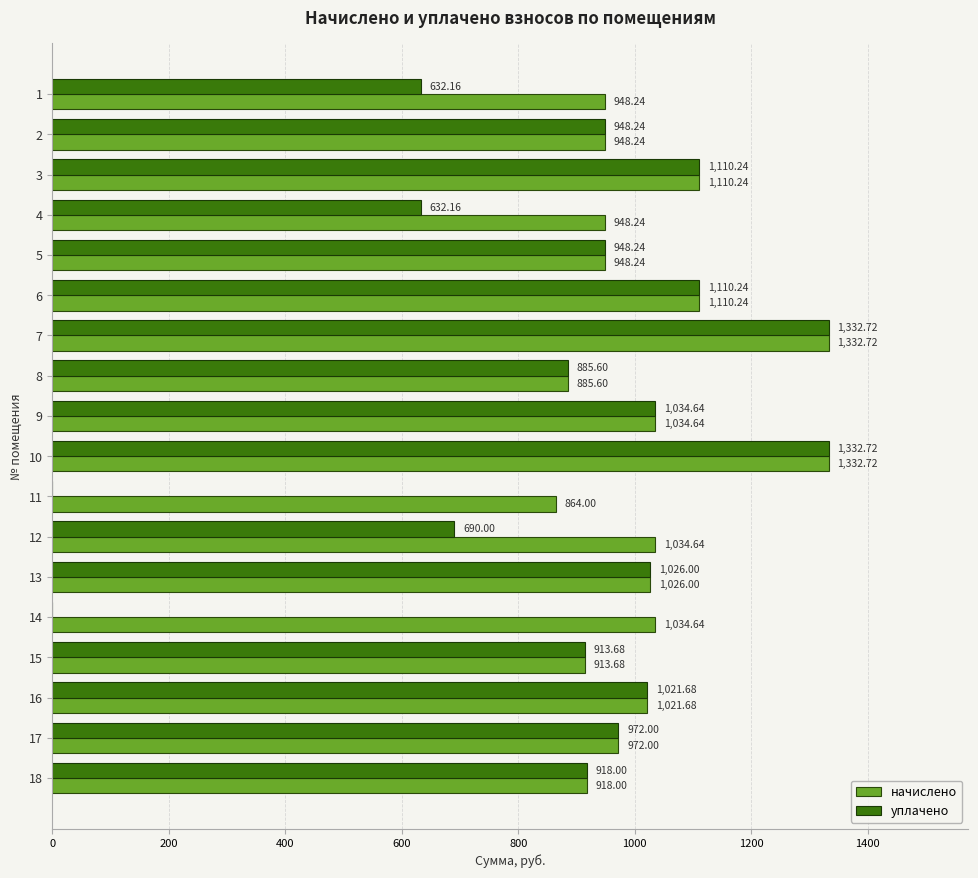

Which series has the largest total across all categories?

начислено